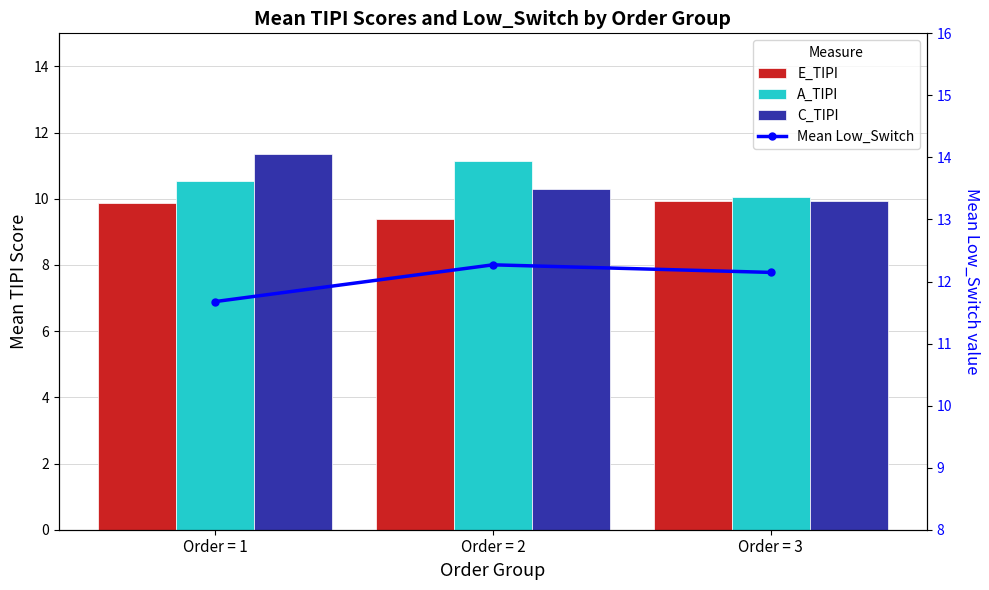

How many values in the Mean Low_Switch series are below 12?

1